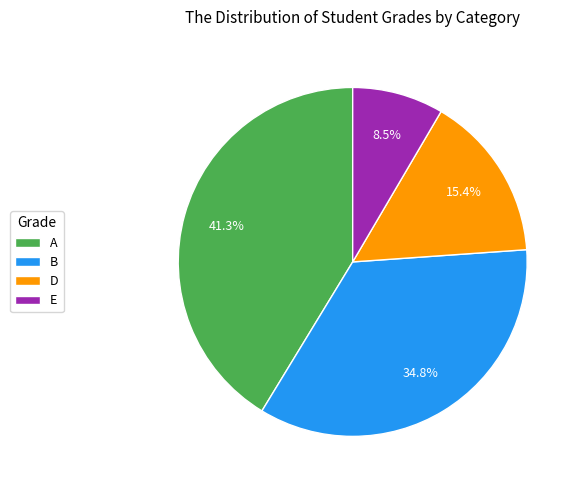

What is the smallest slice in the pie chart?

E